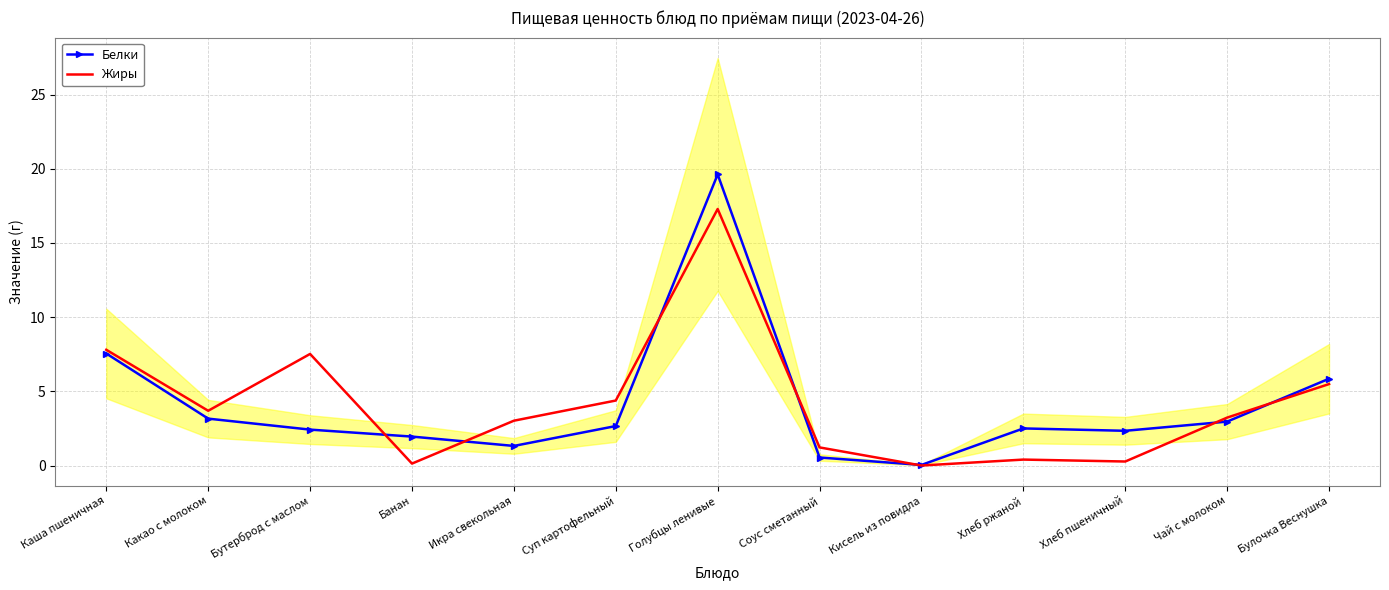

Rank the series by their average value, from lowest to highest.

Белки, Жиры